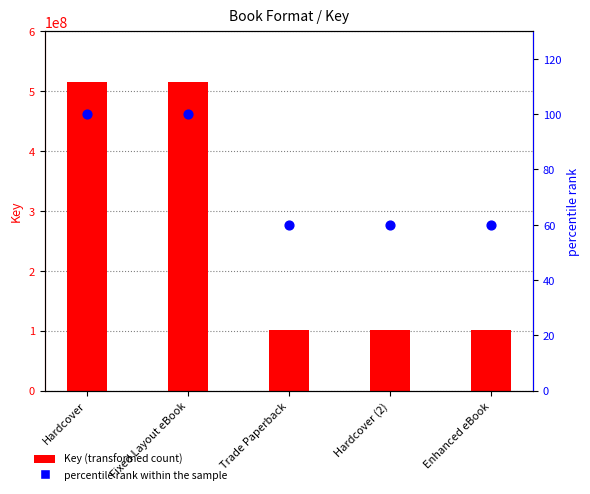

Which series has the largest total across all categories?

Key